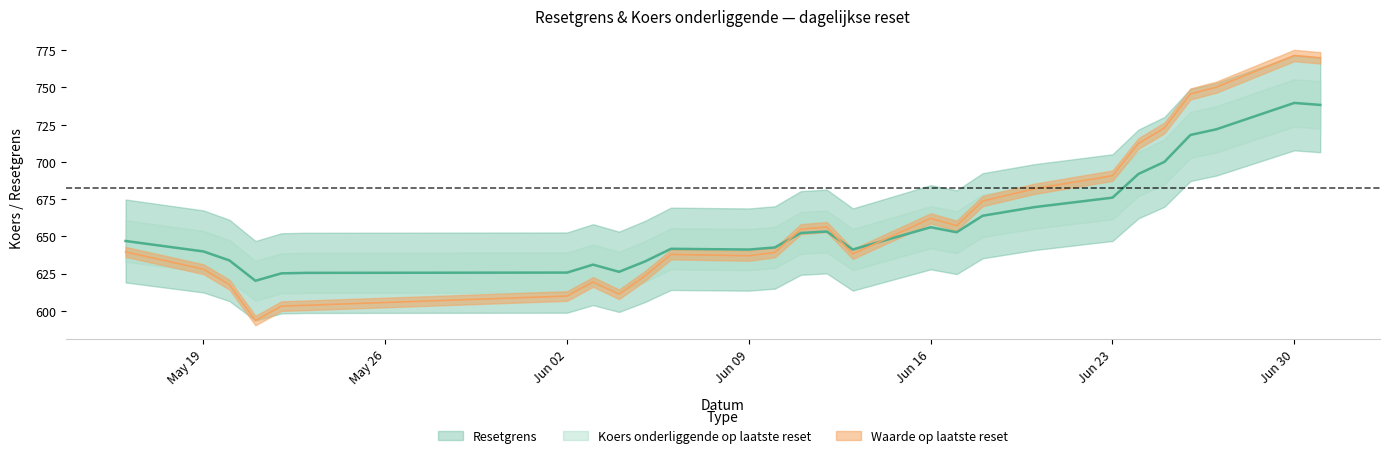

True or false: Resetgrens has a value of 950.4 at 2025-05-23.

False